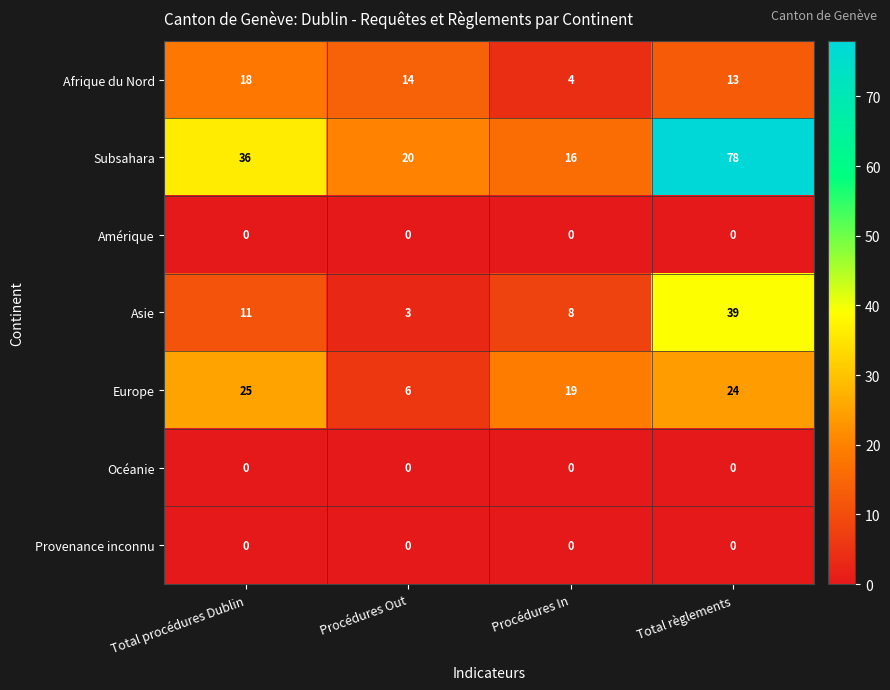

What is the sum of the Subsahara values at Procédures Out and Total procédures Dublin?

56